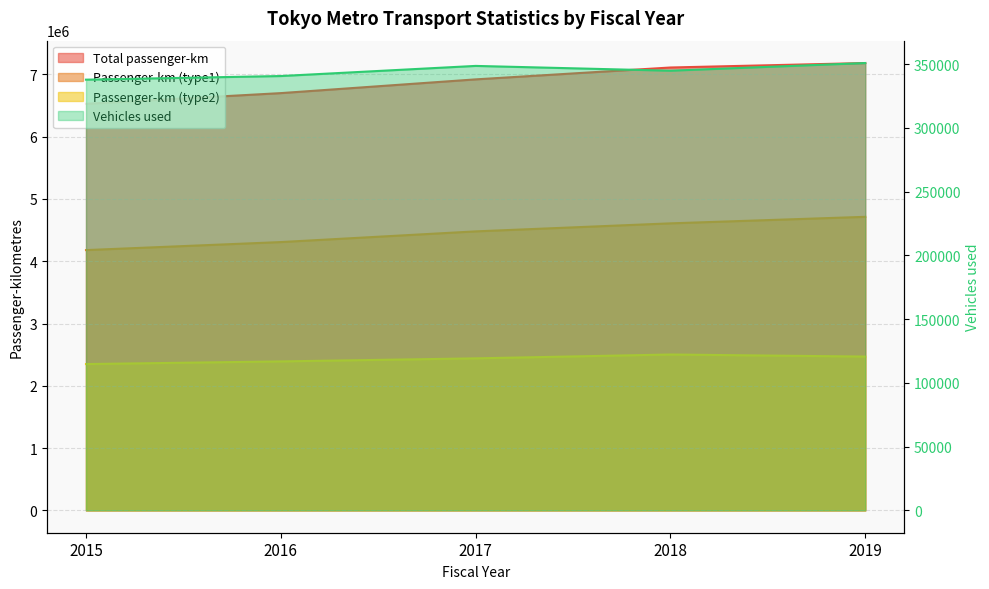

What value does the Total passenger-km series have at 2018, to the nearest 50?

7111100